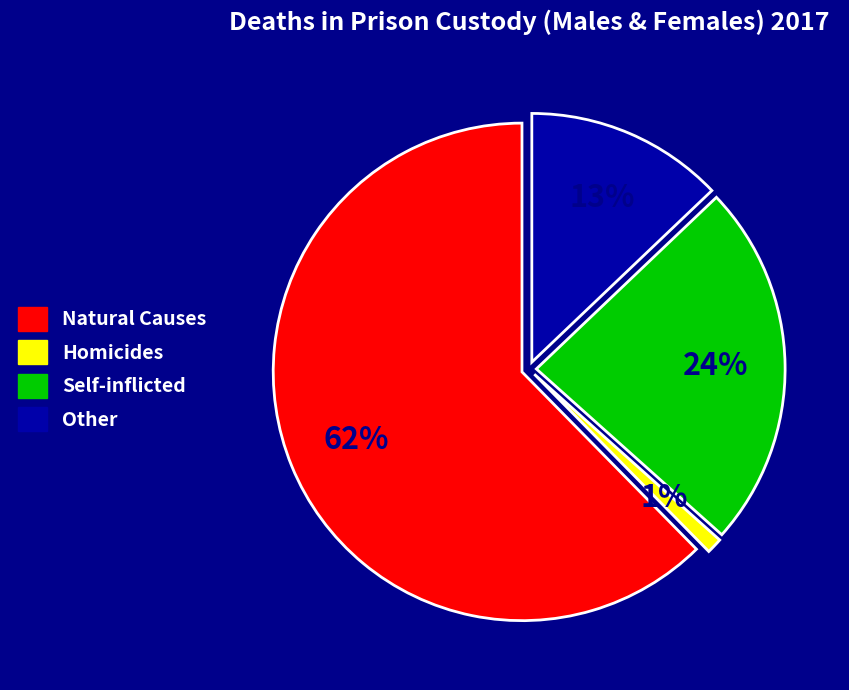

Is there a majority slice in this chart?

Yes